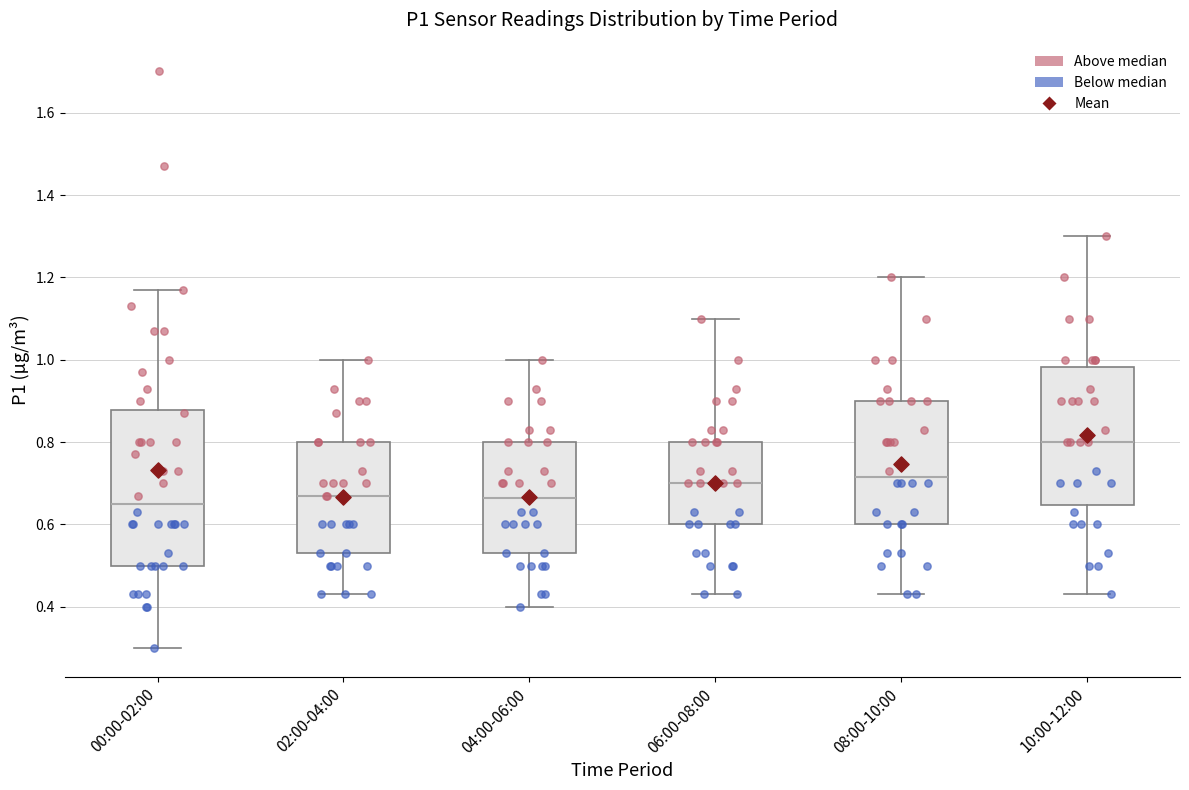

Which box is the tallest, from its lower edge to its upper edge?

00:00-02:00